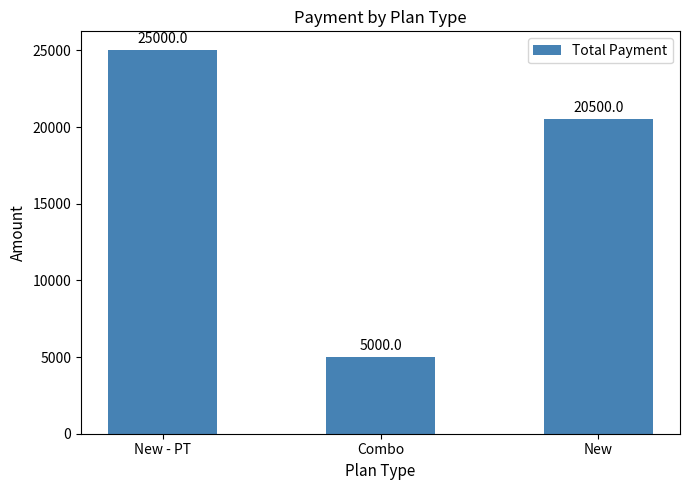

What is the average value?

16833